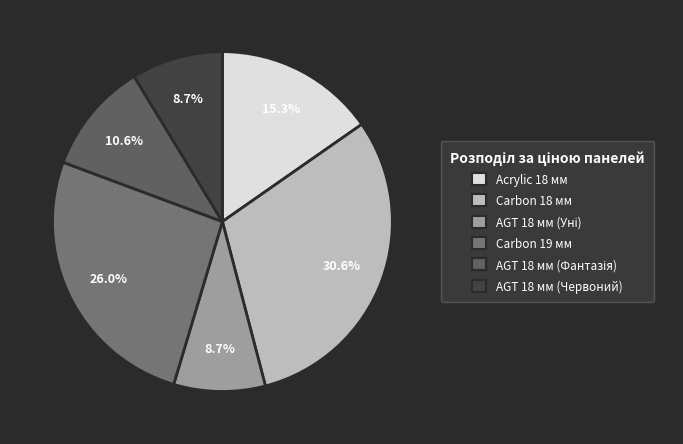

Is it true that AGT 18 мм (Уні) is 9% of the pie?

True